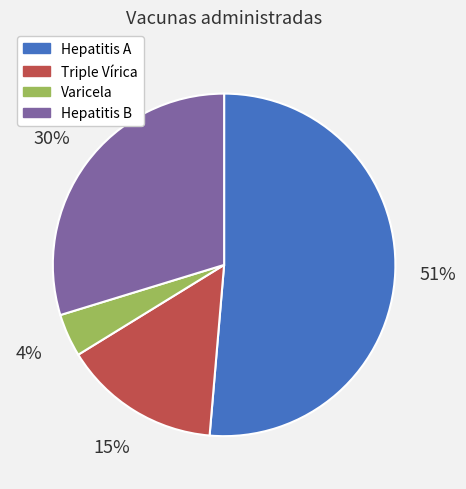

To the nearest percent, what is the average slice percentage?

25%